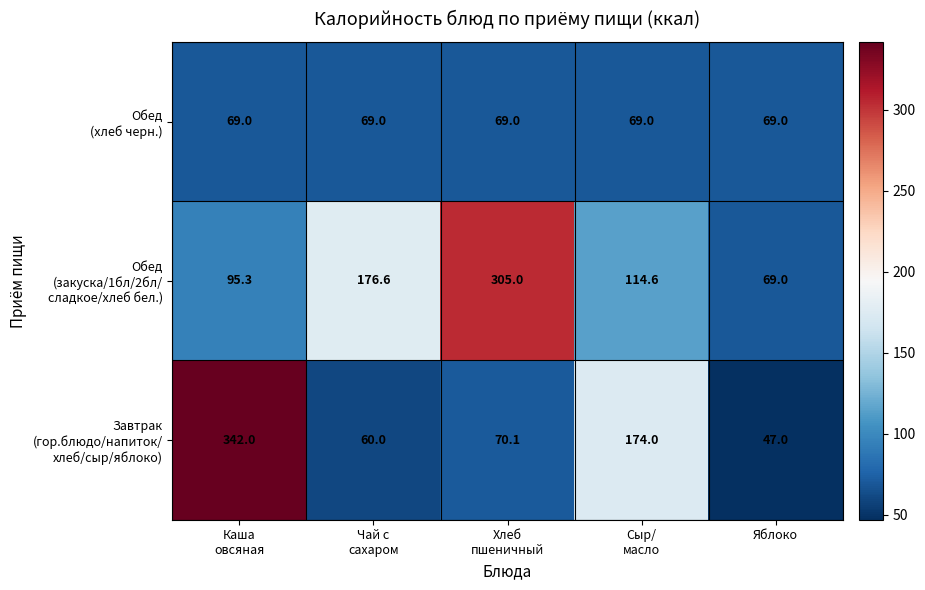

What is the smallest value displayed?

47.0